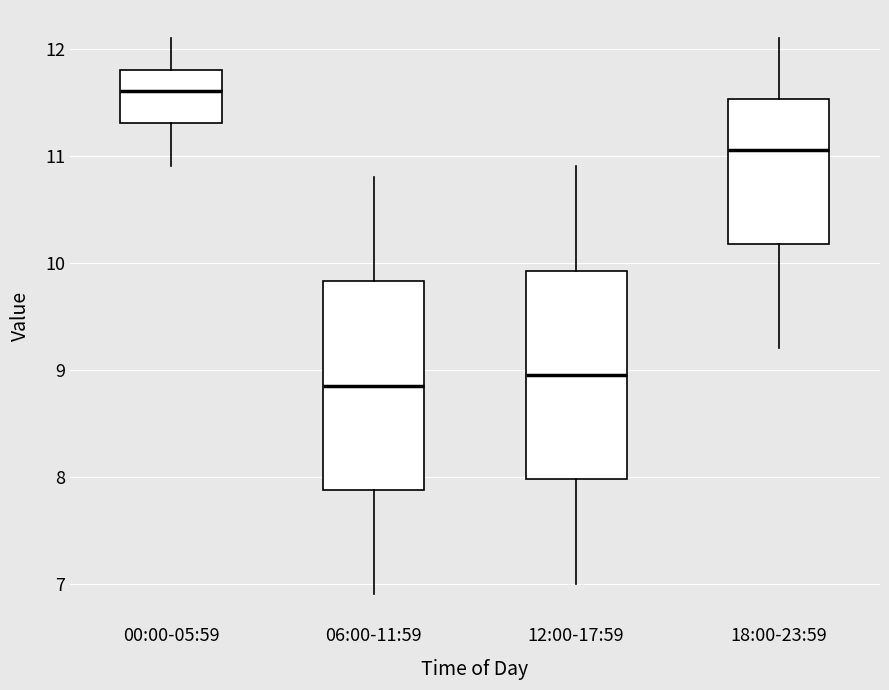

Reading left to right, transcribe this box plot: for each box, give where its median line is, the range the box spans, and where its two whiskers end, as read against the y-axis. The values are not printed on the chart, so give them approximately, as read against the axis.

00:00-05:59: median 11.6, box 11.3 to 11.8, whiskers 10.9 to 12.1
06:00-11:59: median 8.9, box 7.9 to 9.8, whiskers 6.9 to 10.8
12:00-17:59: median 9.0, box 8.0 to 9.9, whiskers 7.0 to 10.9
18:00-23:59: median 11.1, box 10.2 to 11.5, whiskers 9.2 to 12.1